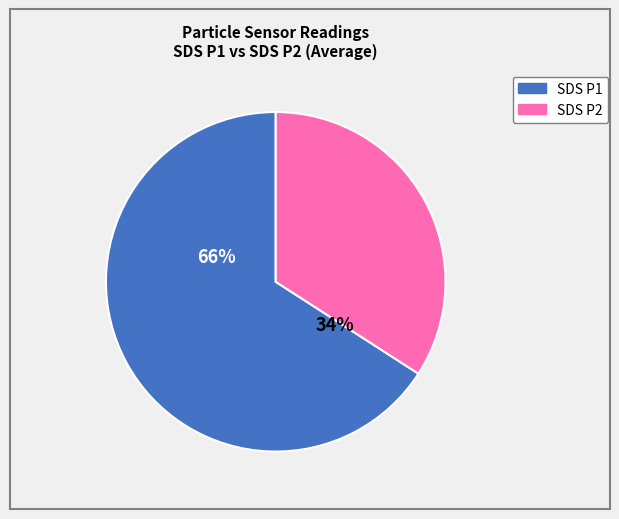

What portion of the pie excludes SDS_P2?

66.6%